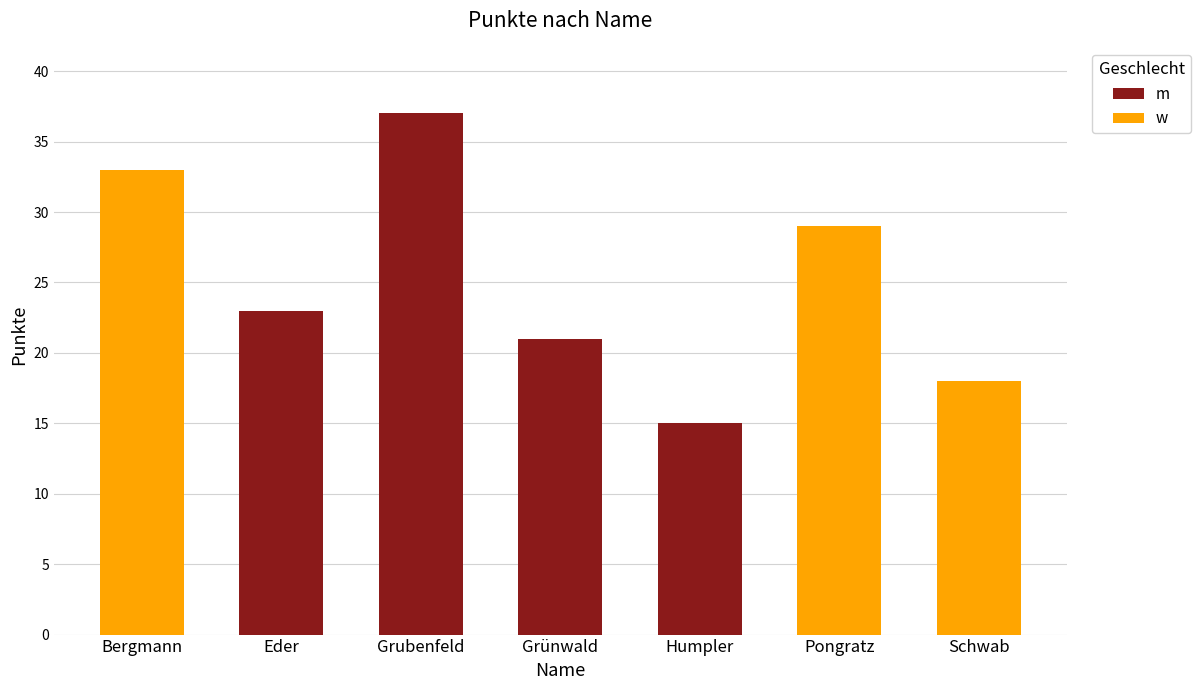

What value does the w series have at Pongratz?

29